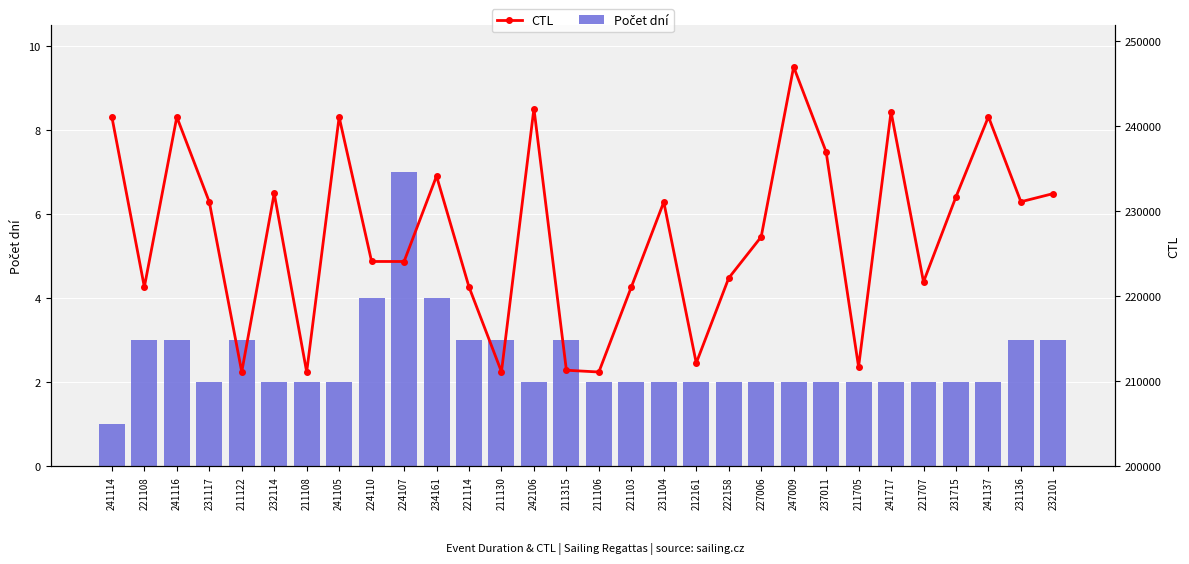

True or false: CTL has a value of 106121 at 211106.

False